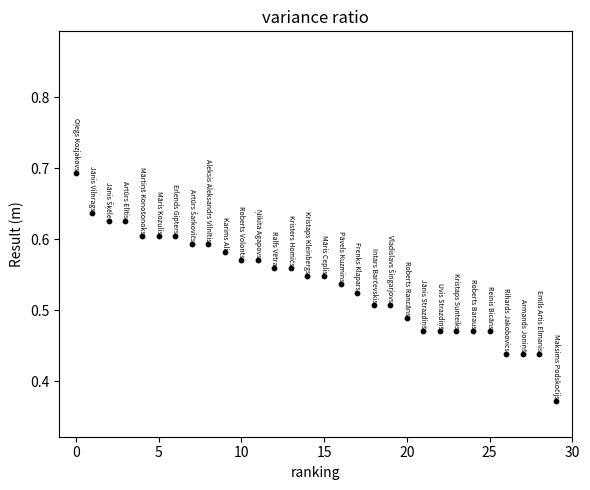

What is the range of Y values (max minus min)?

0.3